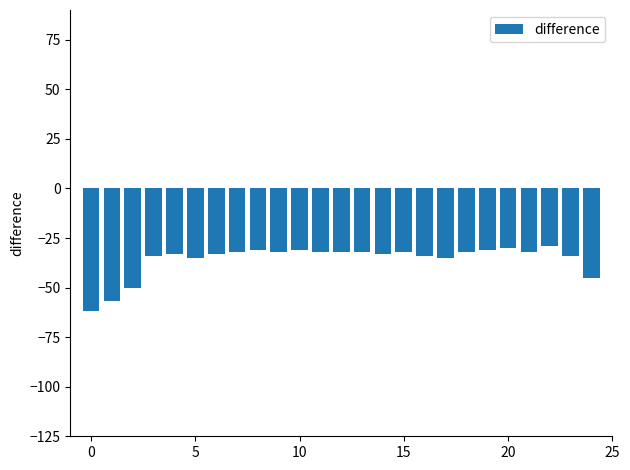

What is the value of the 6th bar from the left?

-35